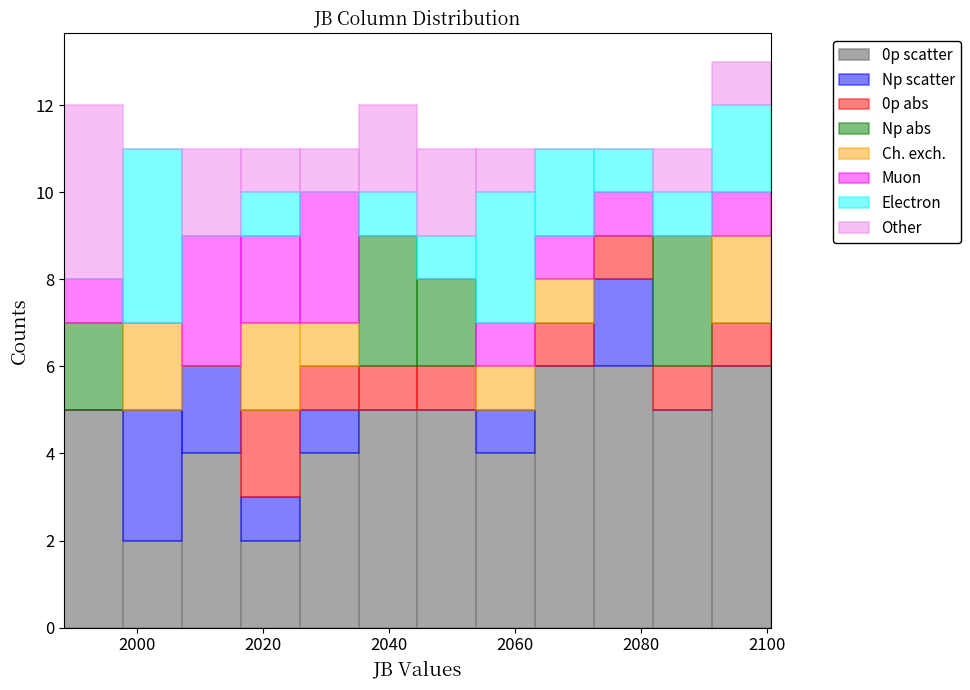

What is the total height of the stacked bar covering 1988 to 1998 on the x-axis? Neither the bar edges nor the heights are printed on the chart, so give them approximately, as read against the axes.

12